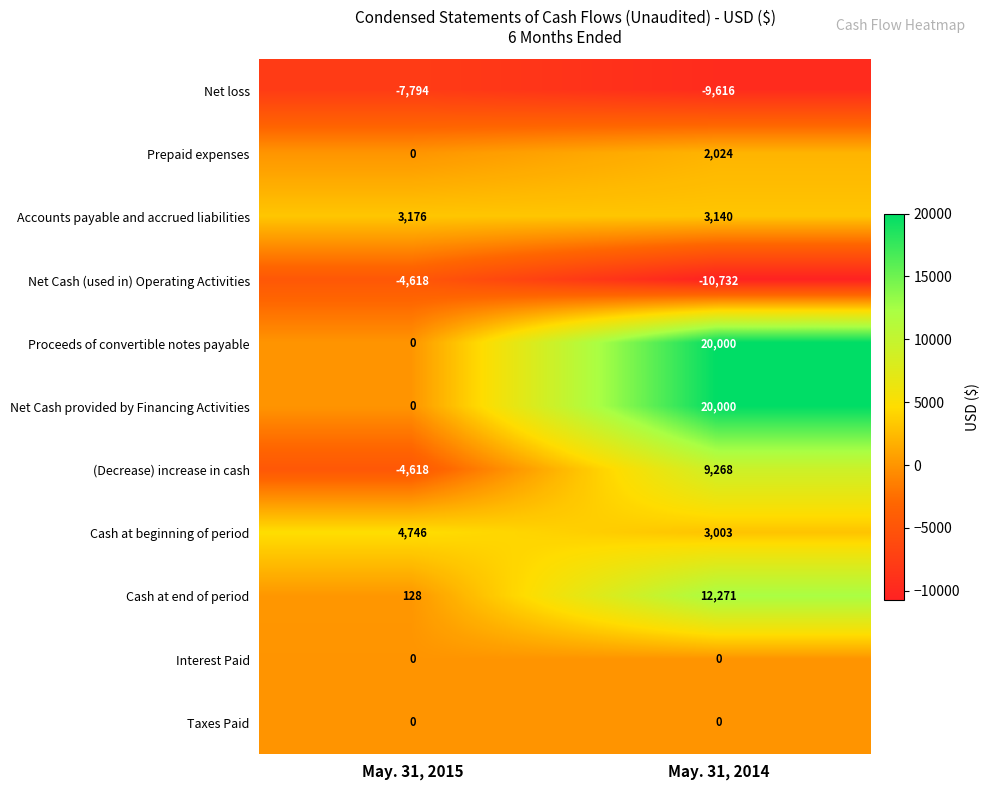

True or false: Proceeds of convertible notes payable has a value of 10673 at May. 31, 2015.

False